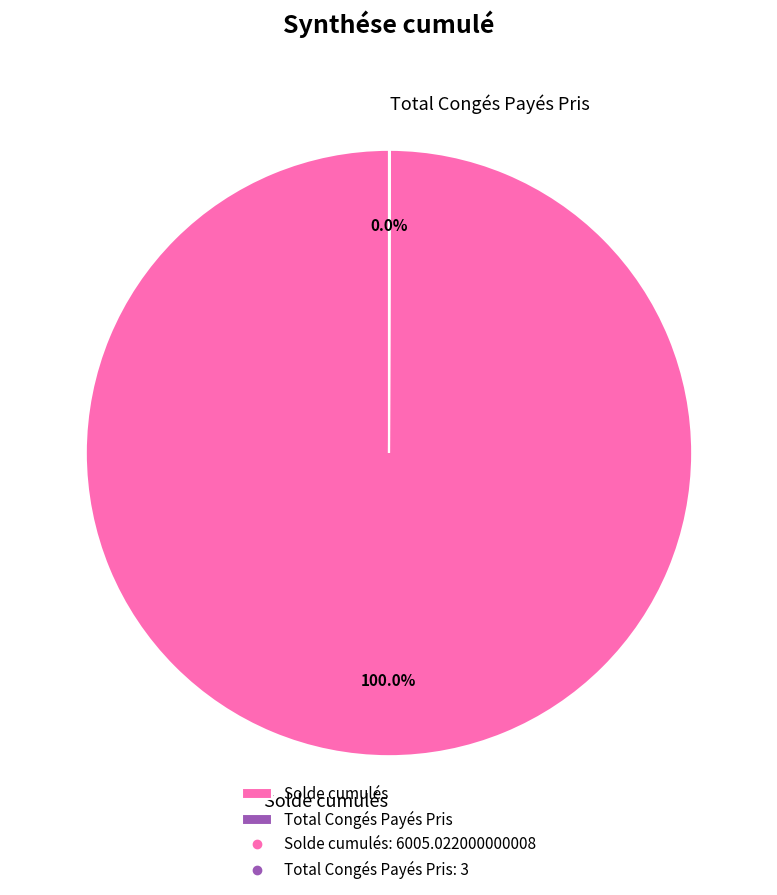

Is Solde cumulés the majority of the pie?

Yes